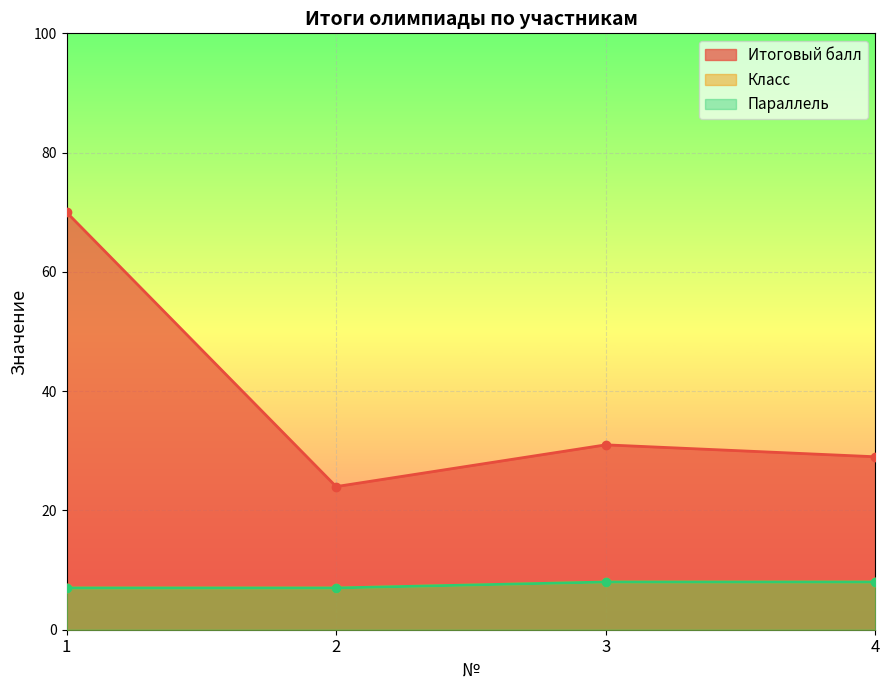

True or false: Итоговый балл and Параллель intersect in this chart.

False